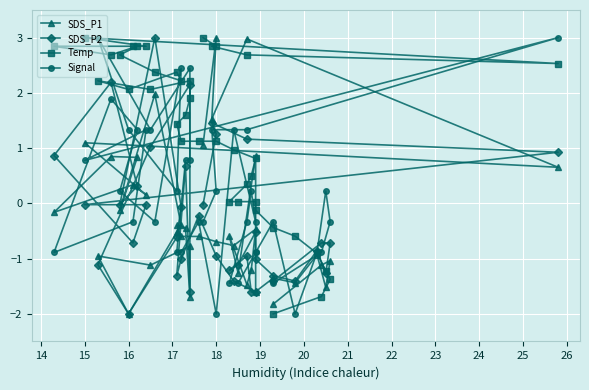

What are all the series names shown in the legend?

SDS_P1, SDS_P2, Temp, Signal